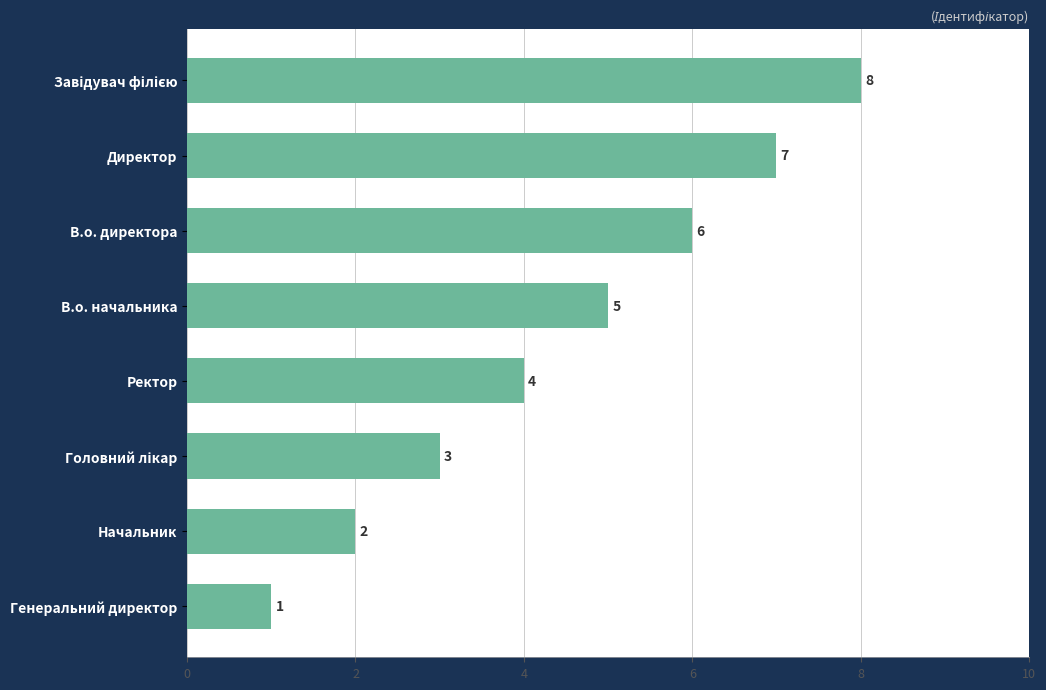

Between Директор and Ректор, which is larger?

Директор